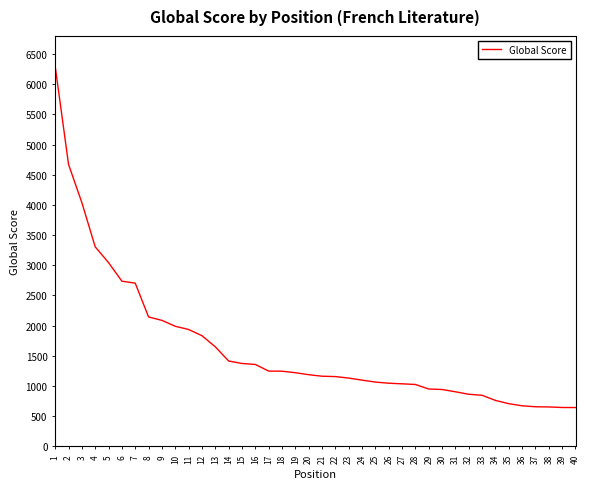

What is the difference between the maximum and minimum values?

5651